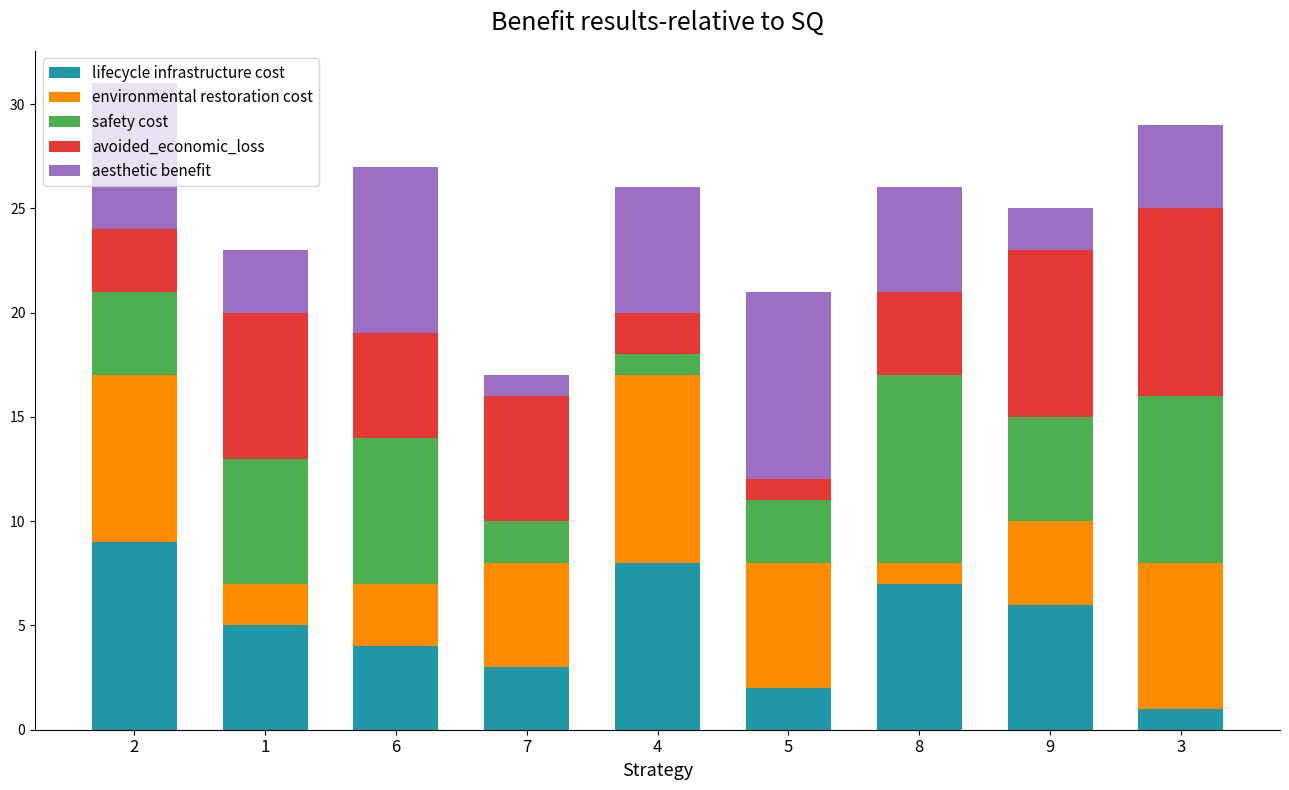

What is the maximum value for lifecycle infrastructure cost?

9